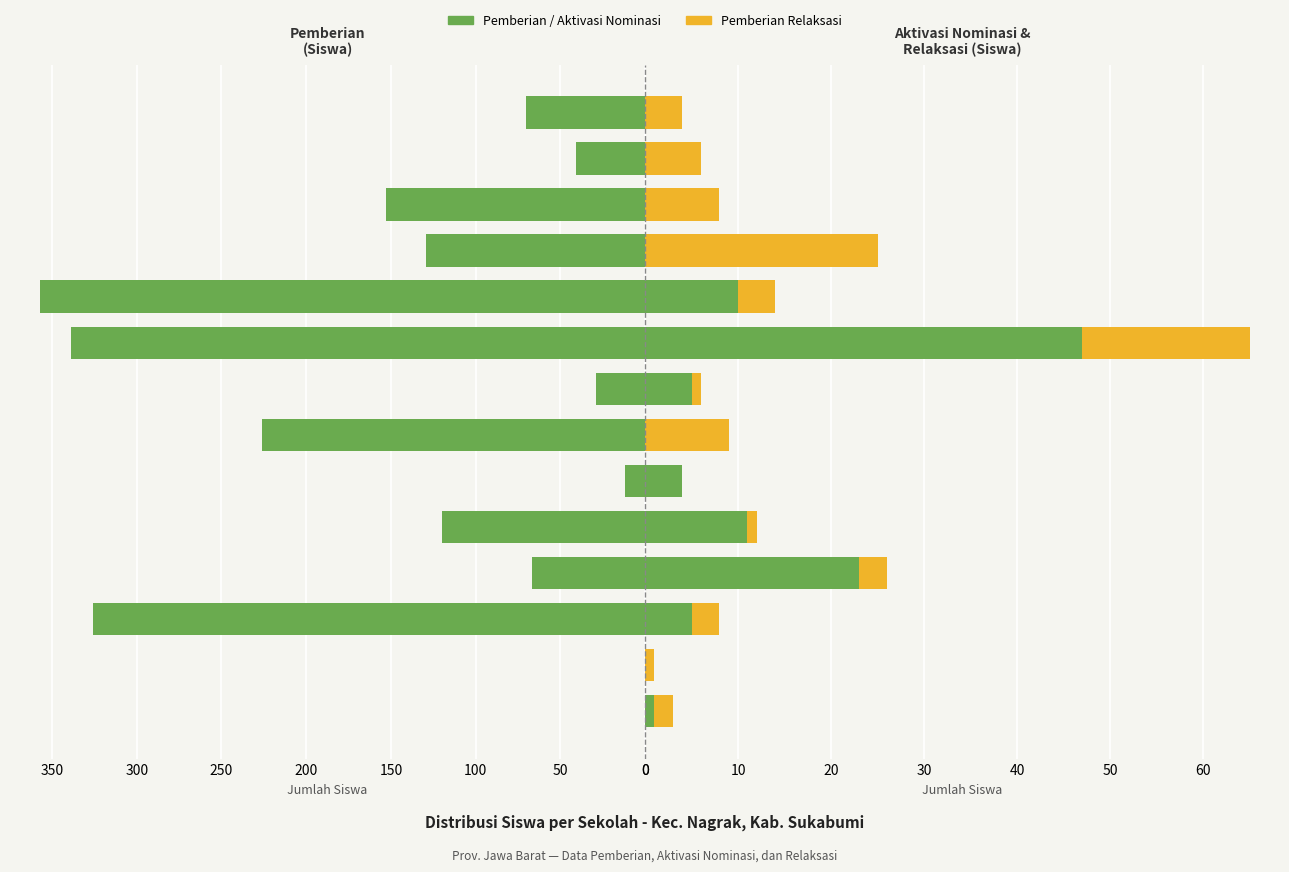

How many values in the Pemberian series are below 120?

7